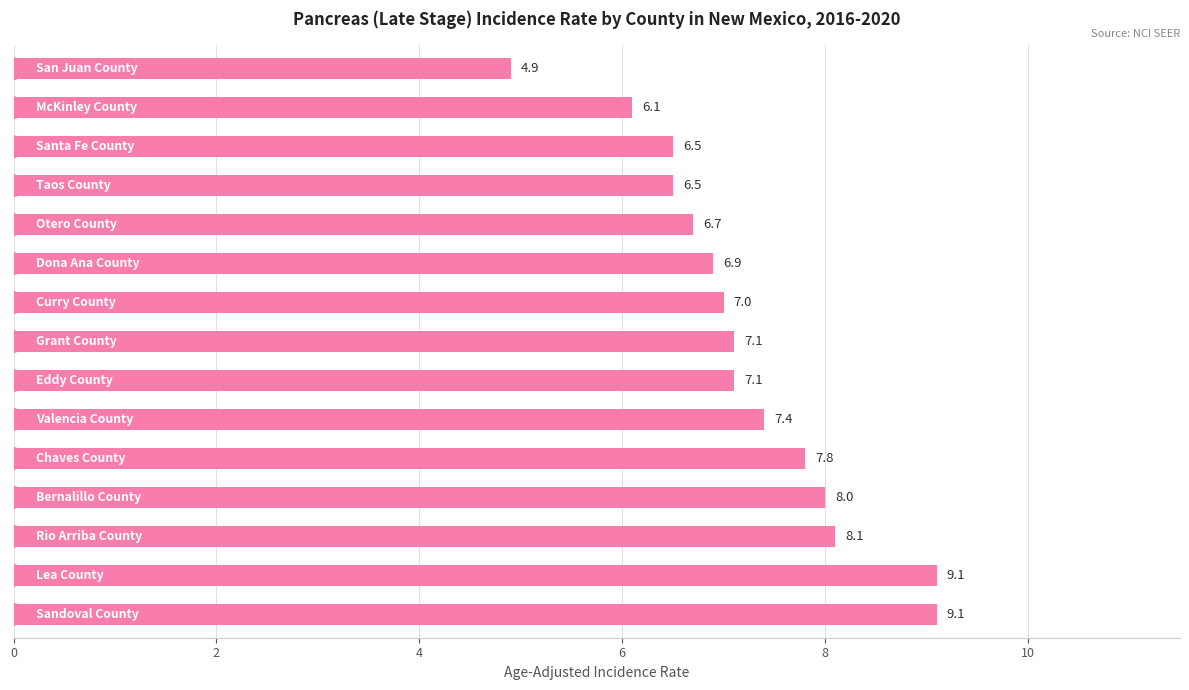

What is the value of the 5th bar from the top?

6.7